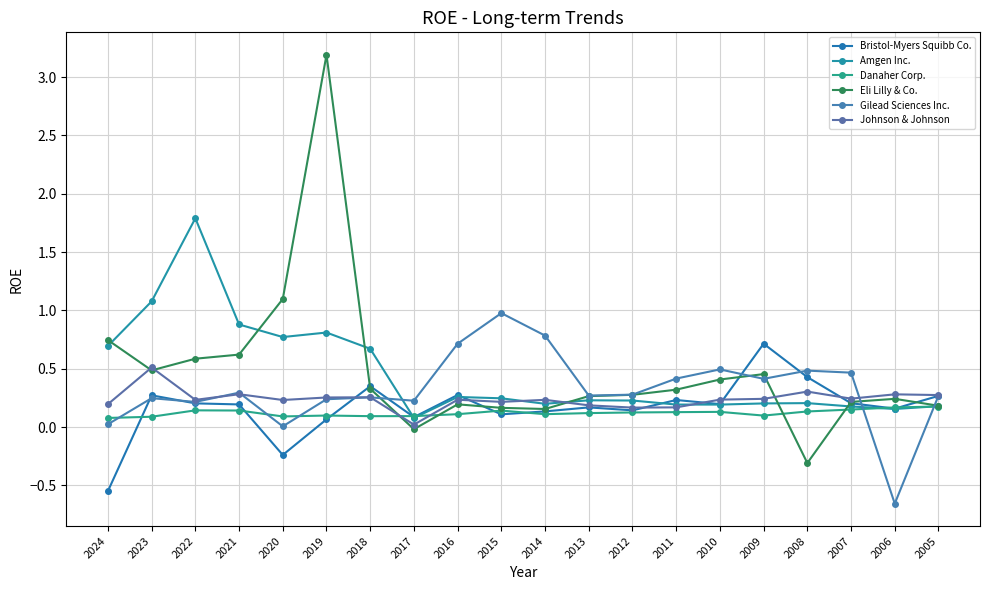

Rank the series by their maximum value, from highest to lowest.

Eli Lilly & Co., Amgen Inc., Gilead Sciences Inc., Bristol-Myers Squibb Co., Johnson & Johnson, Danaher Corp.